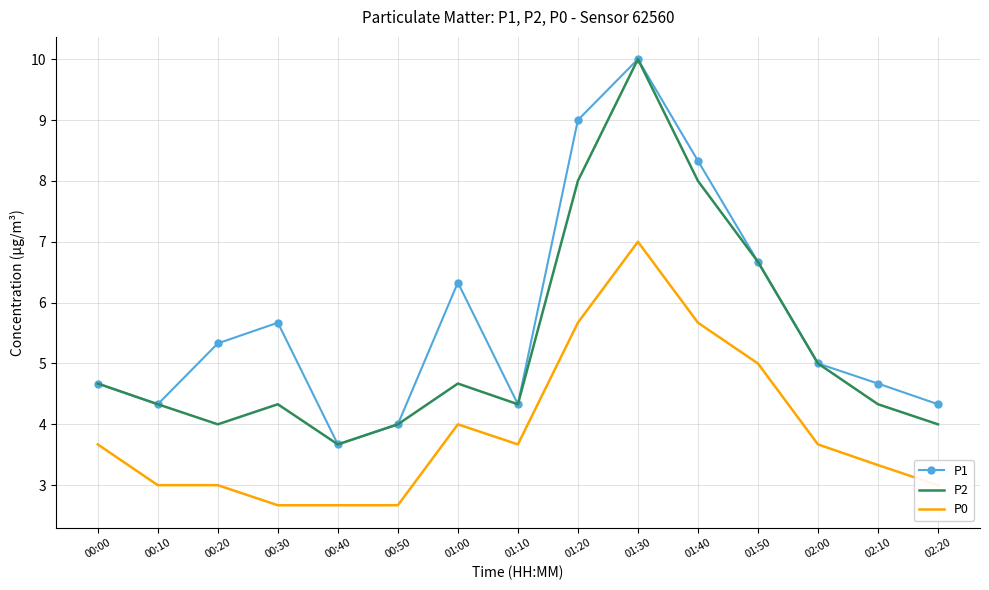

What position from the left is 02:00?

13